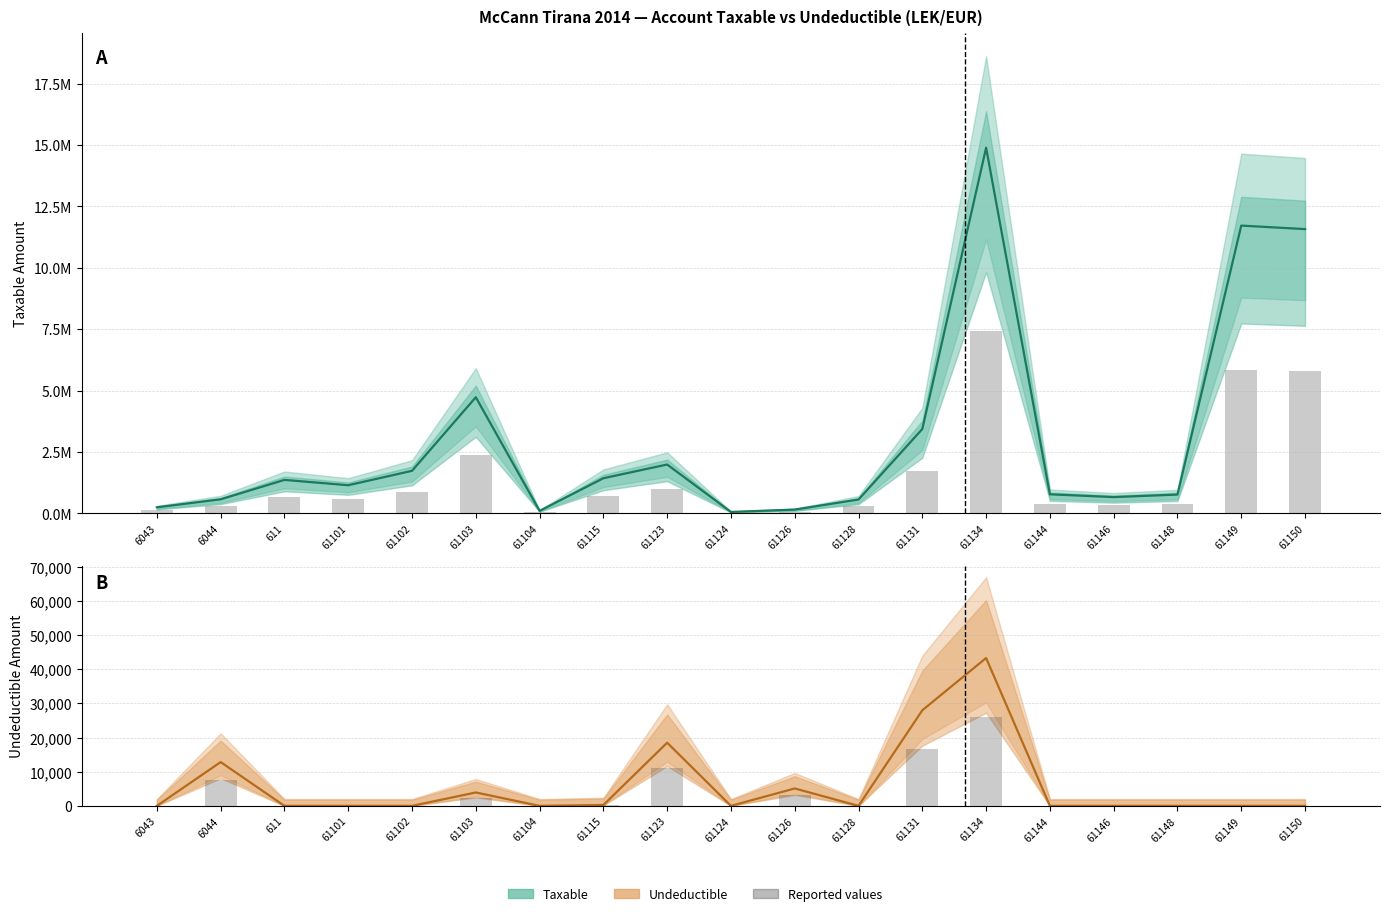

What is the difference between the maximum and minimum values in the Undeductible (estimate) series?

43299.0